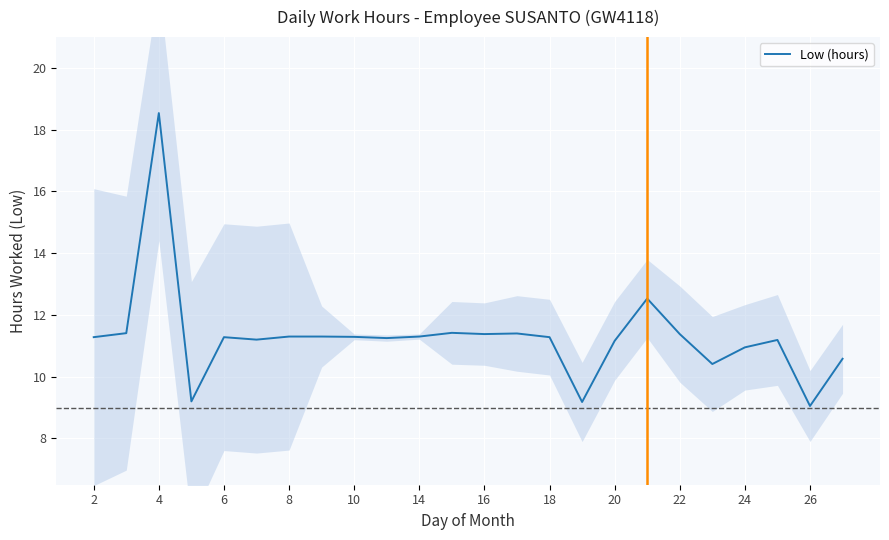

The Low (hours) series shows 15.3 at 14. True or false?

False